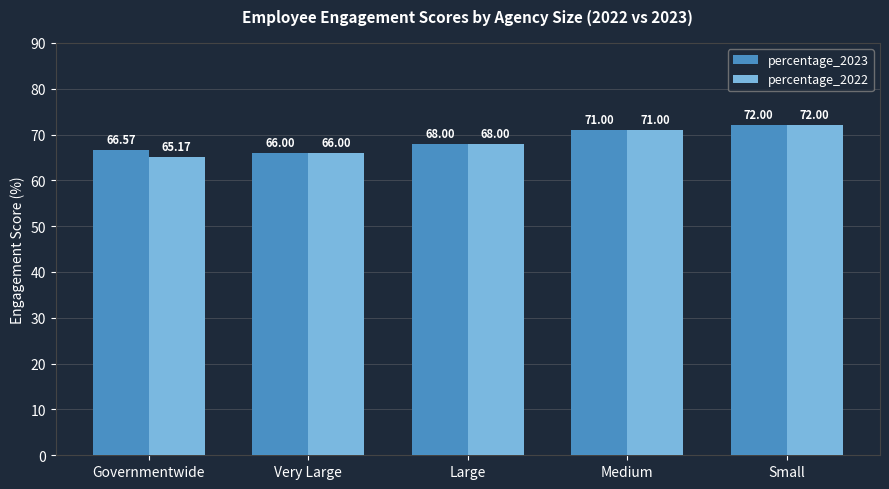

How many bars are there in total?

10